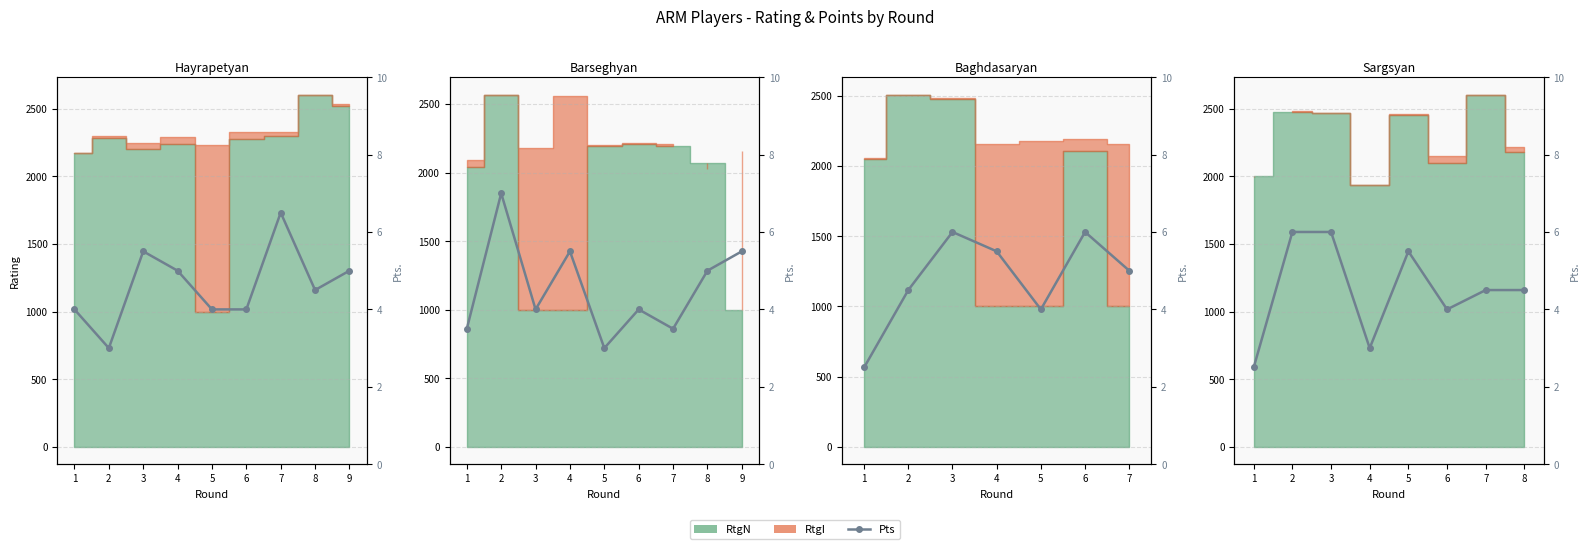

At which label is the value closest to 4?

6